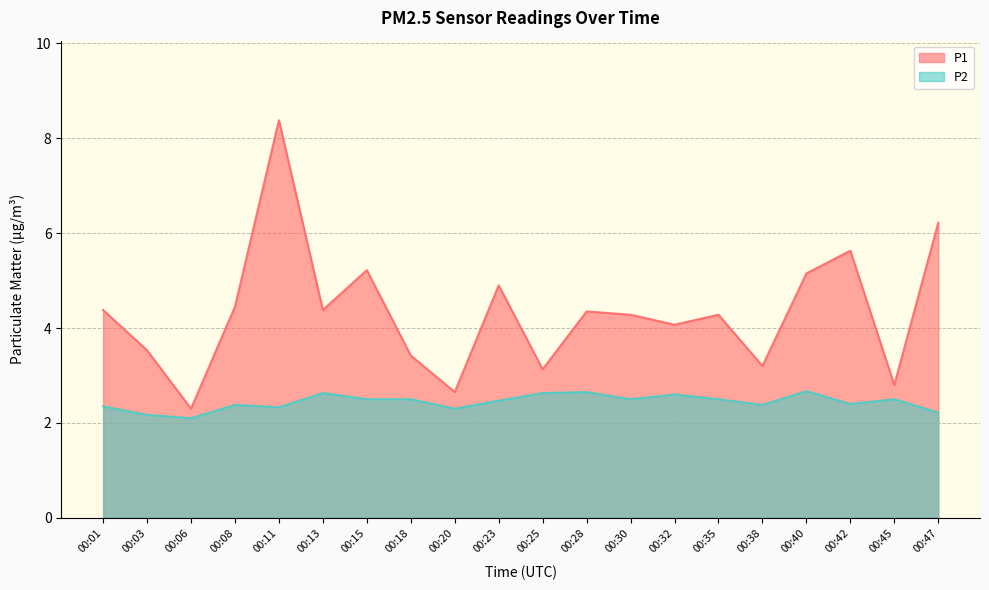

How many lines are shown in the chart?

2